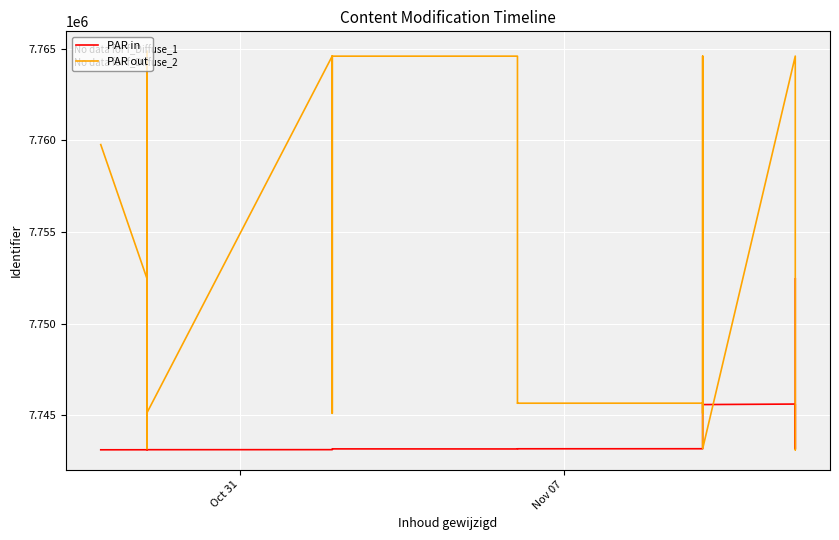

In PAR in, how many points are higher than both neighbors (excluding endpoints)?

4